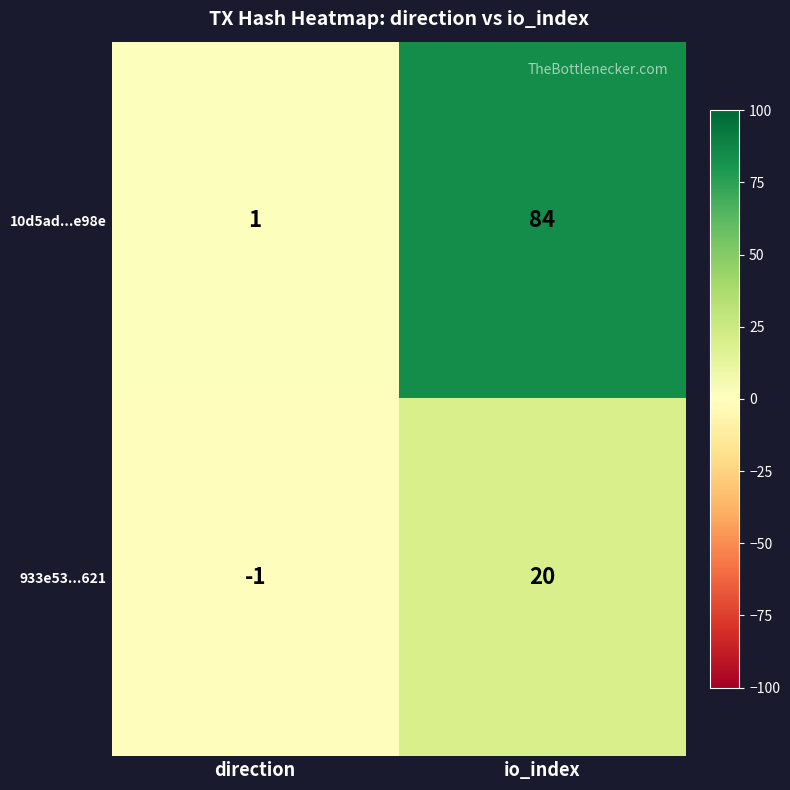

What is the difference between the 933e53...621 values at direction and io_index?

21